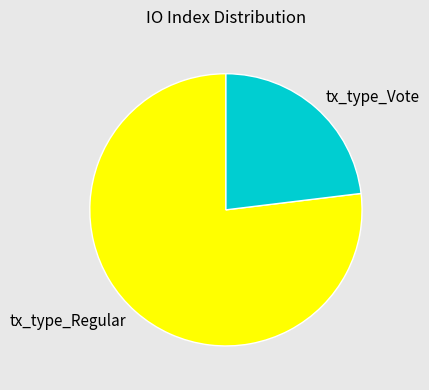

Rank the categories by value from highest to lowest.

tx_type_Regular, tx_type_Vote